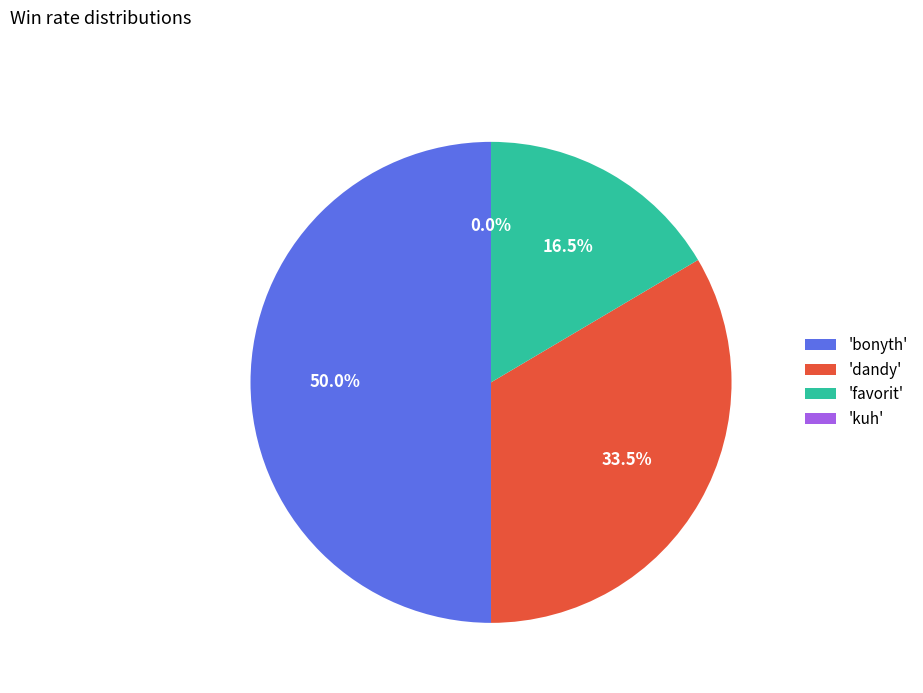

What is the change in value from bonyth to favorit?

-67